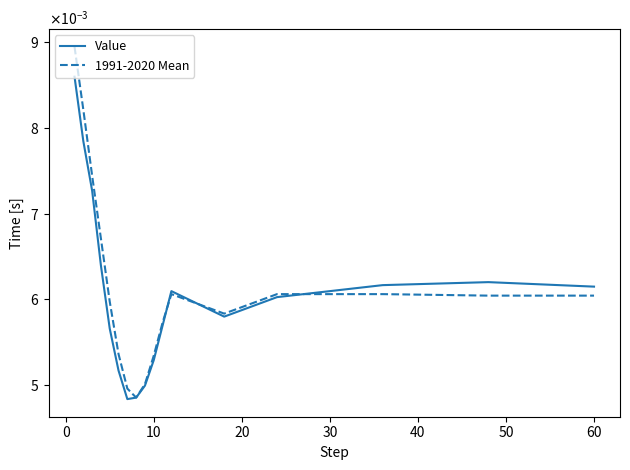

Does the chart display data point markers on the line(s)?

No